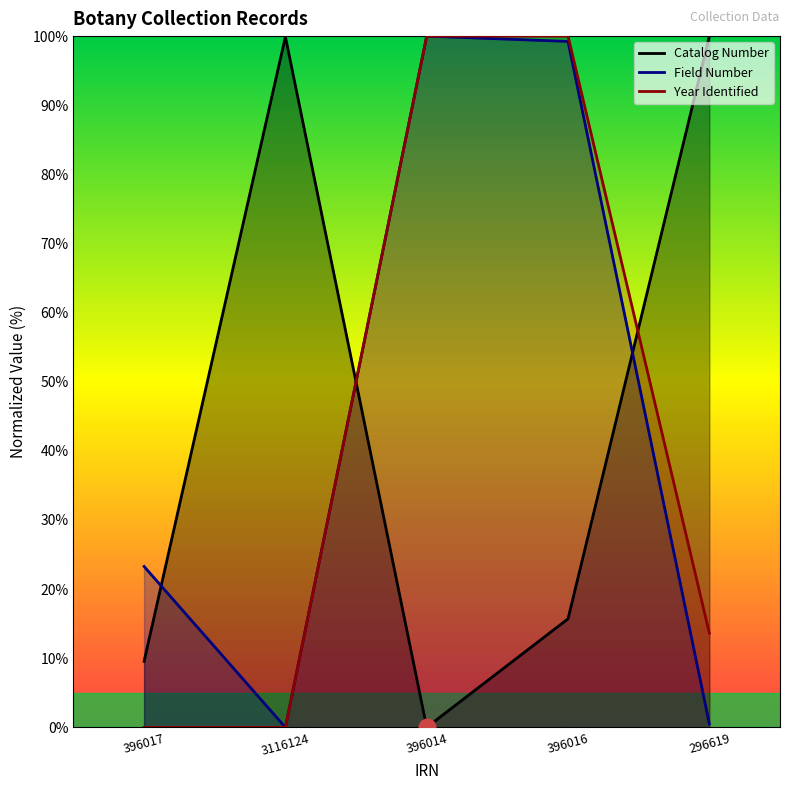

How many lines are shown in the chart?

3